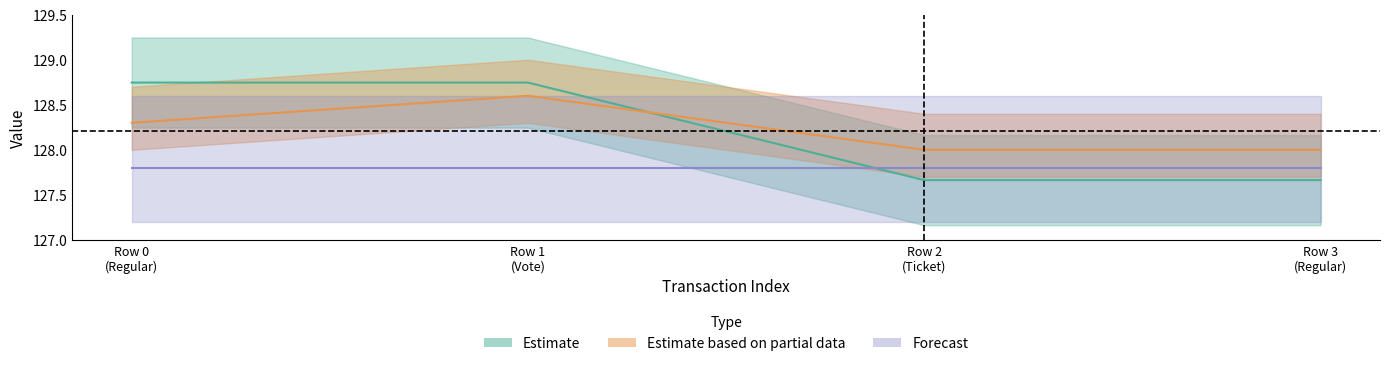

What is the label of the 3rd point from the right?

1